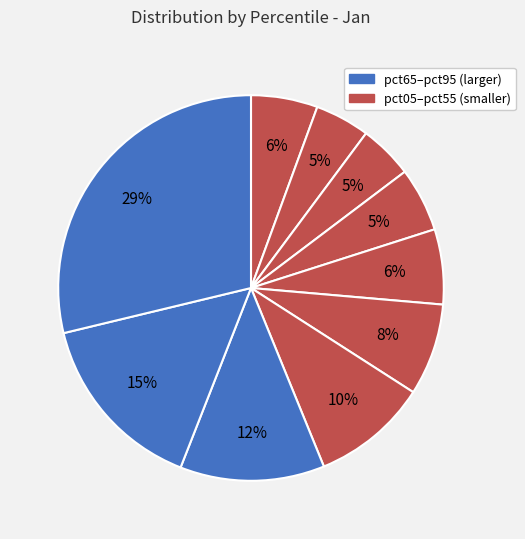

To the nearest percent, what is the average slice percentage?

10%